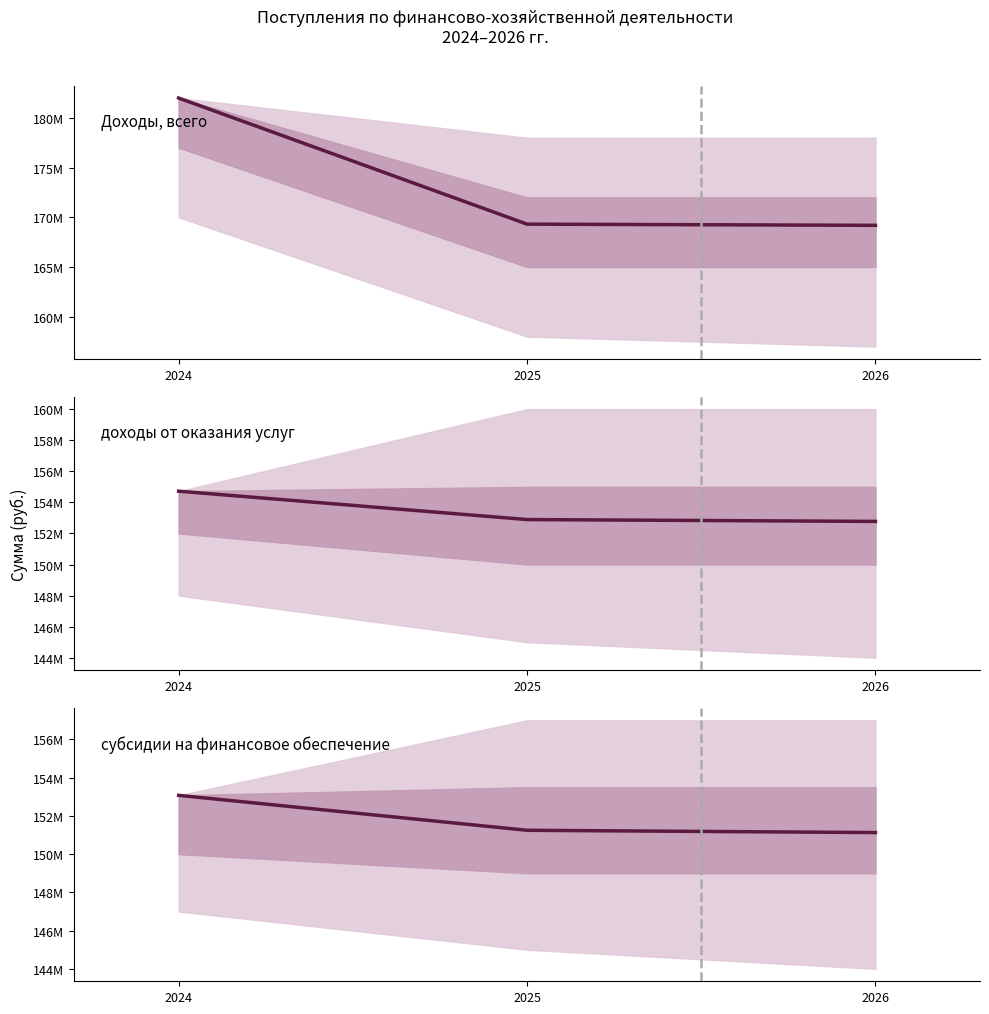

What value does the Доходы, всего series have at 2026?

169191465.4